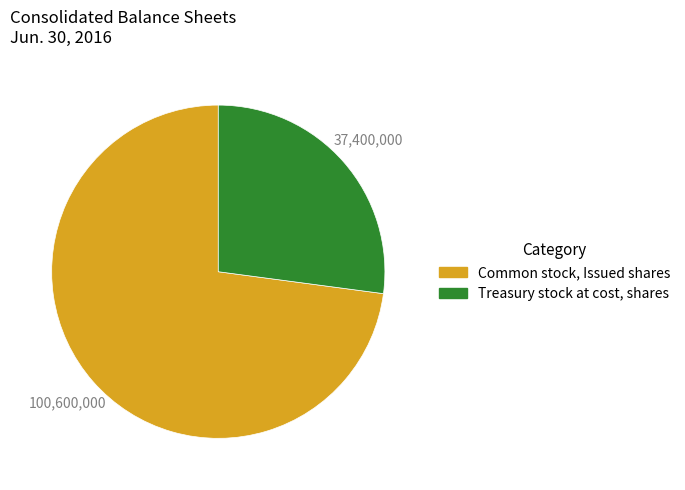

Approximately how many times larger is the value at Treasury stock at cost, shares compared to Common stock, Issued shares?

0.4